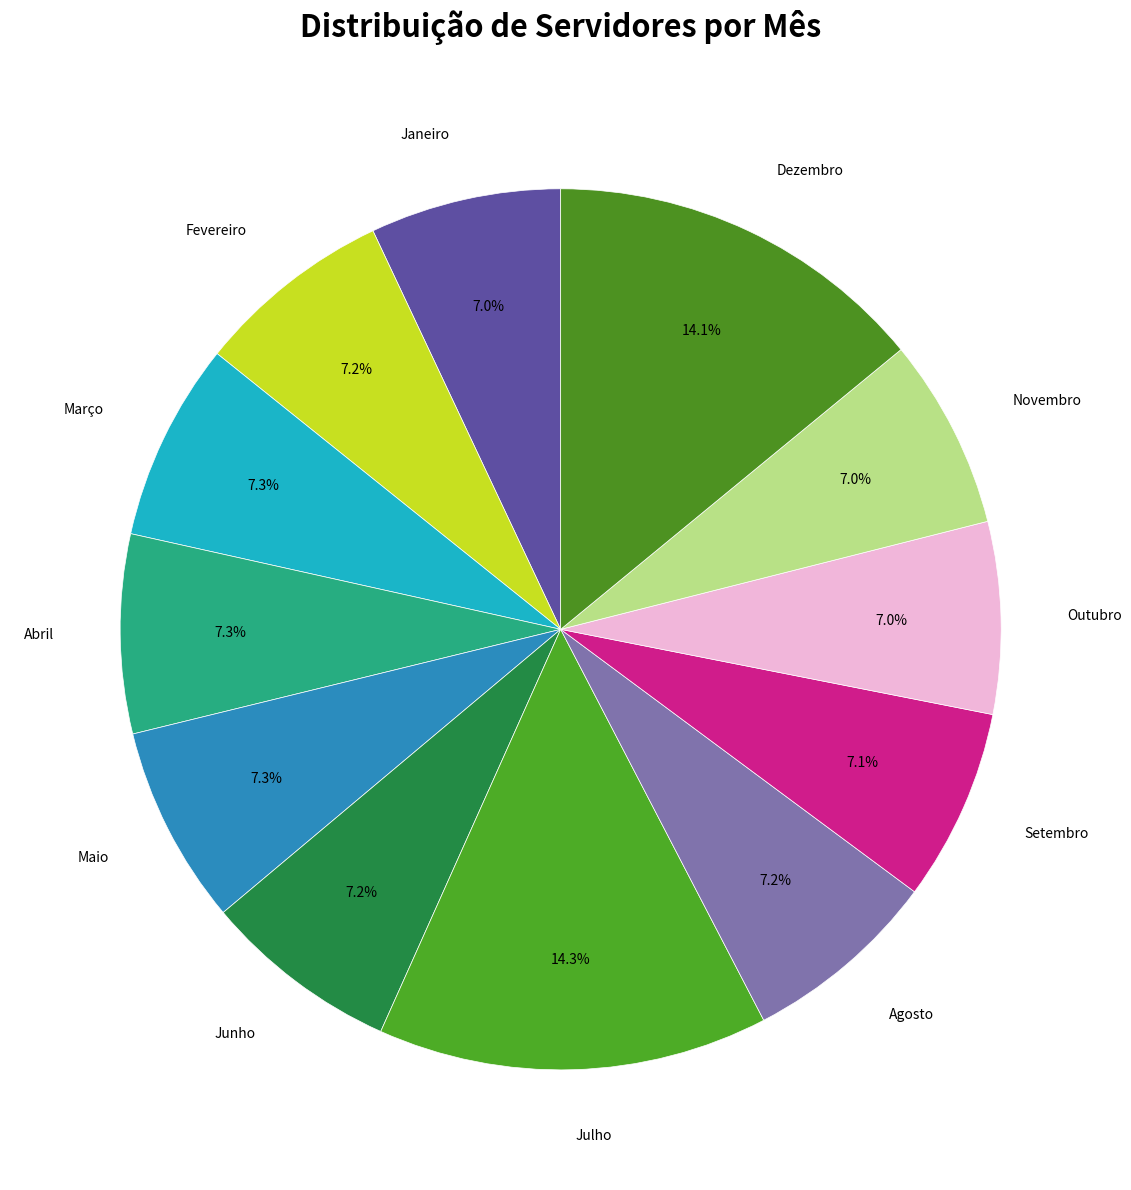

How many slices are in this pie chart?

12